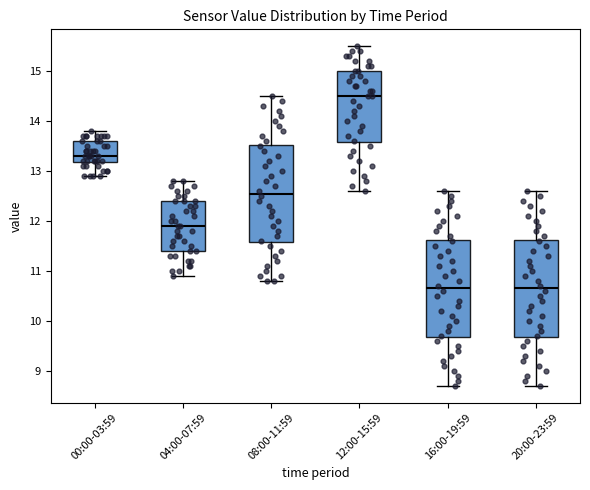

Reading left to right, transcribe this box plot: for each box, give where its median line is, the range the box spans, and where its two whiskers end, as read against the y-axis. The values are not printed on the chart, so give them approximately, as read against the axis.

00:00-03:59: median 13.3, box 13.2 to 13.6, whiskers 12.9 to 13.8
04:00-07:59: median 11.9, box 11.4 to 12.4, whiskers 10.9 to 12.8
08:00-11:59: median 12.6, box 11.6 to 13.5, whiskers 10.8 to 14.5
12:00-15:59: median 14.5, box 13.6 to 15.0, whiskers 12.6 to 15.5
16:00-19:59: median 10.7, box 9.7 to 11.6, whiskers 8.7 to 12.6
20:00-23:59: median 10.7, box 9.7 to 11.6, whiskers 8.7 to 12.6